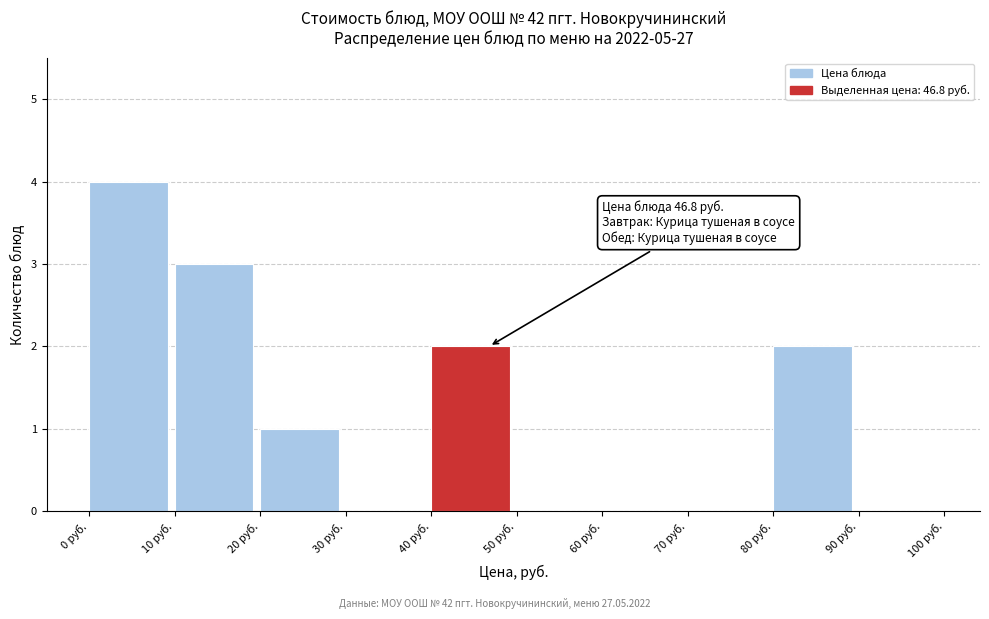

Over which range of the x-axis is the bar tallest?

0 to 10